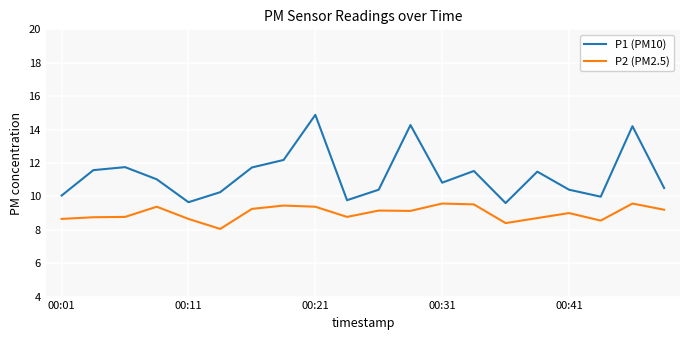

Rank the series by their maximum value, from lowest to highest.

P2 (PM2.5), P1 (PM10)